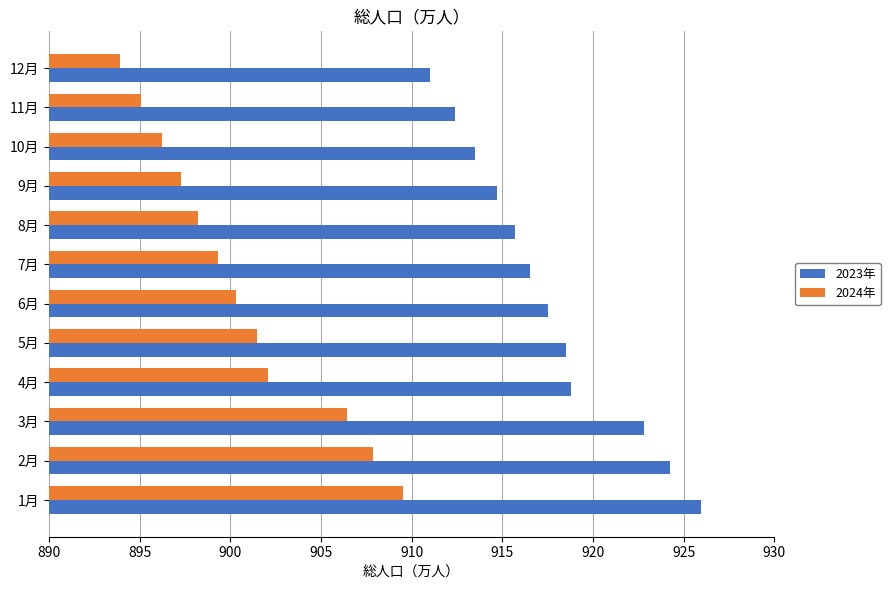

What is the difference between the highest and lowest values at 10月?

17.3